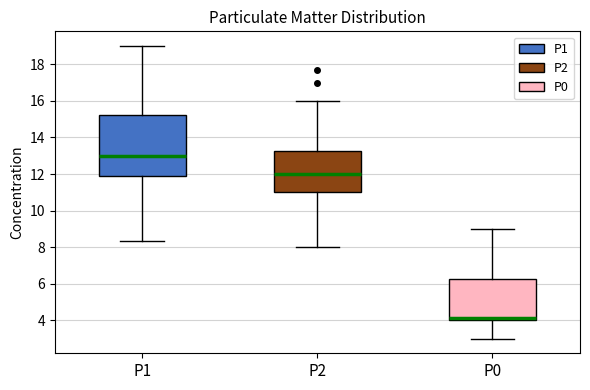

Reading left to right, transcribe this box plot: for each box, give where its median line is, the range the box spans, and where its two whiskers end, as read against the y-axis. The values are not printed on the chart, so give them approximately, as read against the axis.

P1: median 13.0, box 11.8 to 15.2, whiskers 8.4 to 19.0
P2: median 12.0, box 11.0 to 13.2, whiskers 8.0 to 16.0
P0: median 4.2, box 4.0 to 6.2, whiskers 3.0 to 9.0